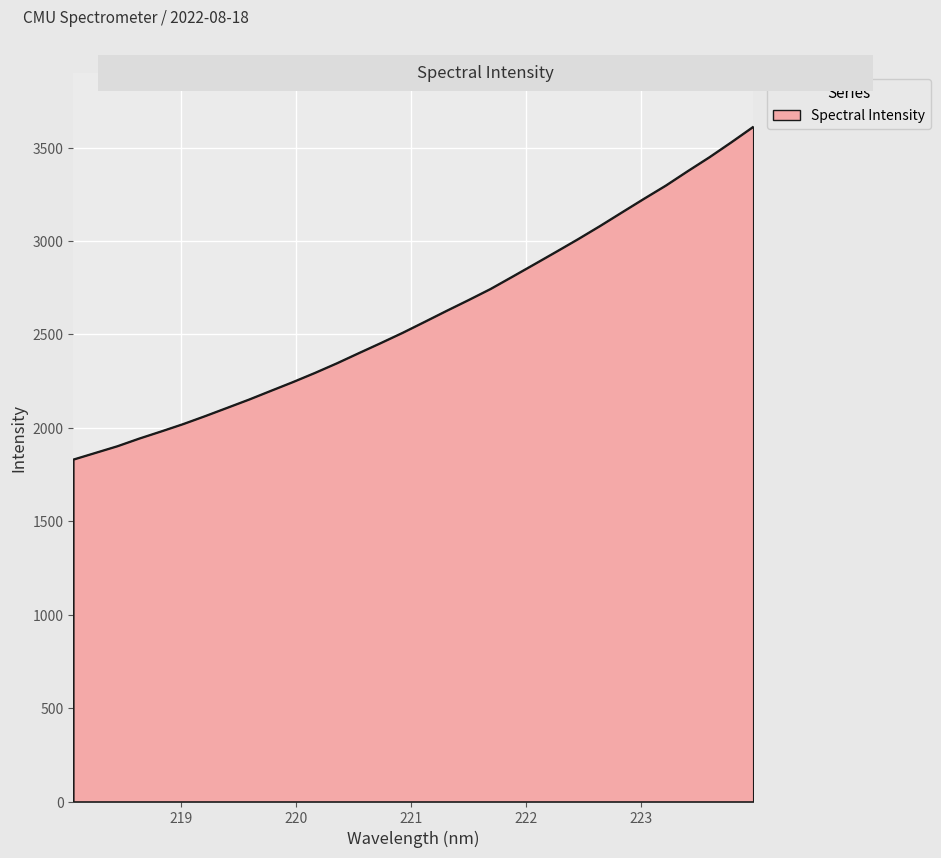

What is the difference between the maximum and minimum values?

1781.7